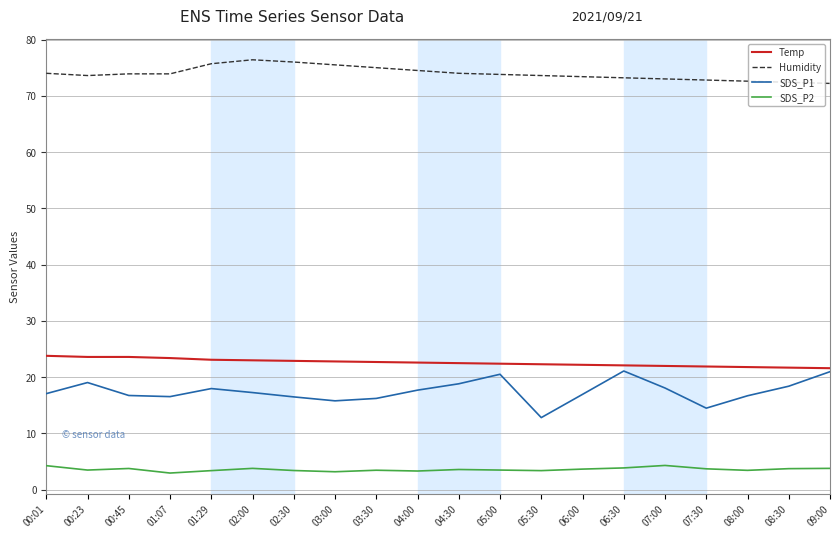

How many lines are shown in the chart?

4